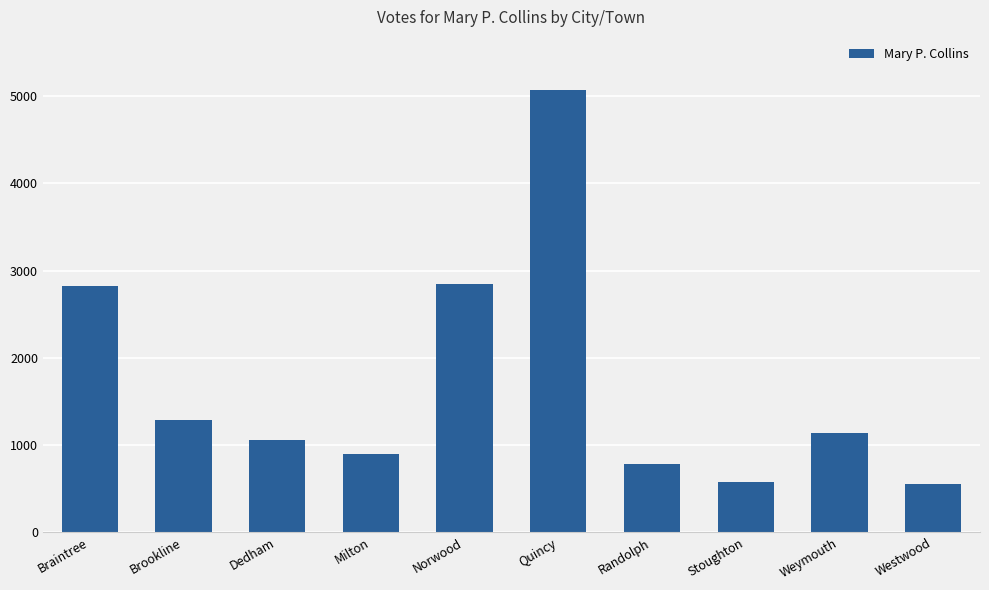

True or false: the data shows 1601 at Weymouth.

False